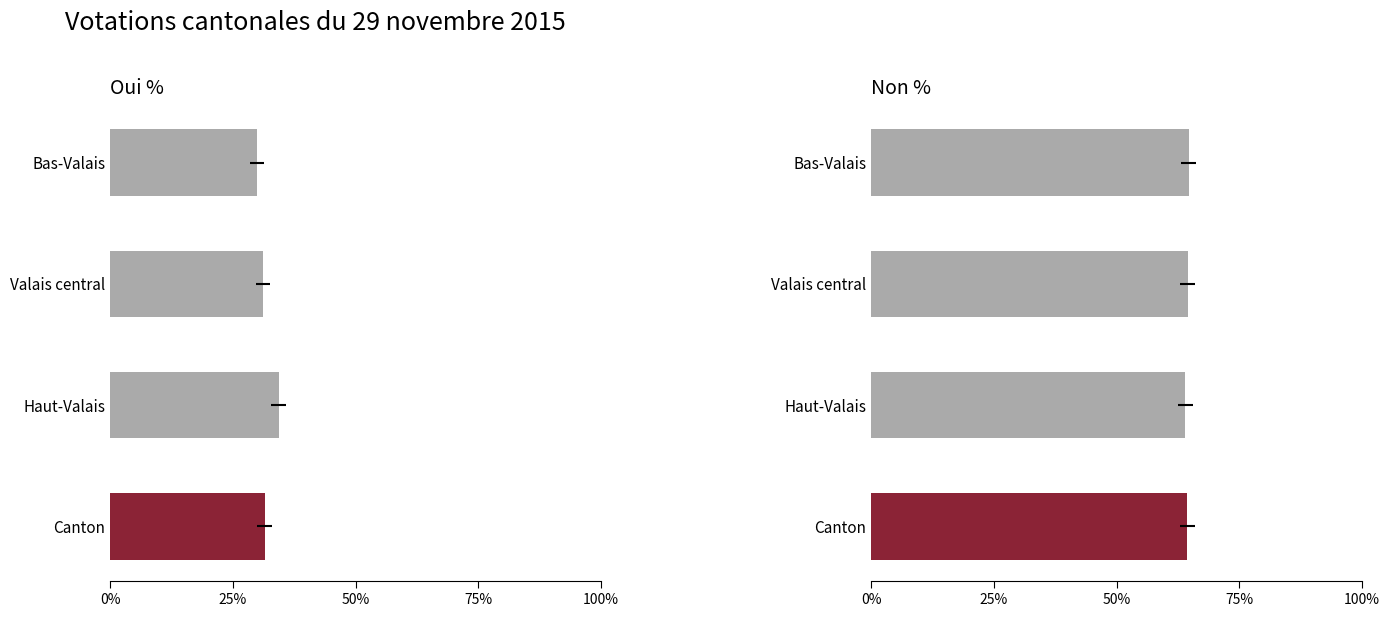

How many values in the Non % series exceed 64?

3